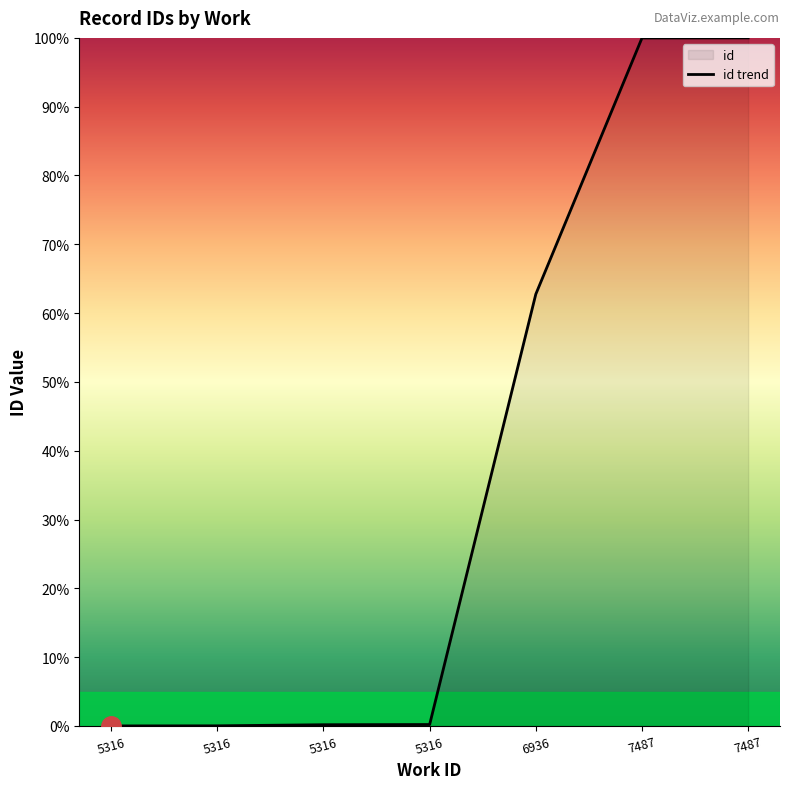

The value at 5316 is 0.0. True or false?

True